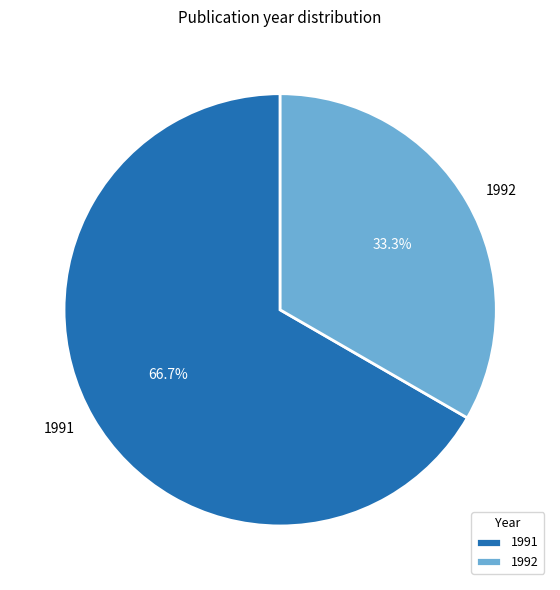

Rank the categories by value from lowest to highest.

1992, 1991